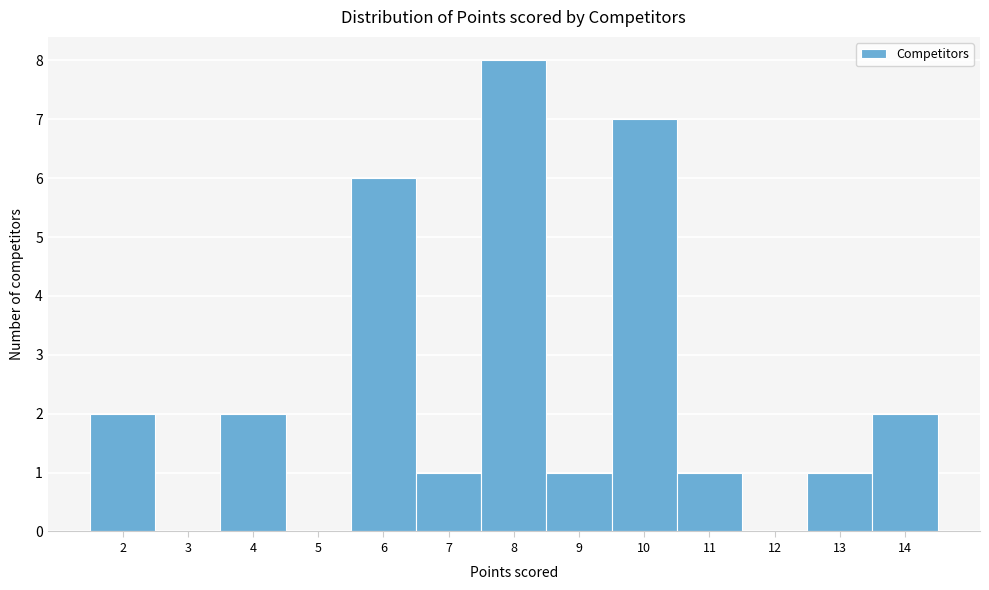

Reading left to right, list every bar in this chart as the range it spans on the x-axis followed by its height. The values are not printed on the chart, so give them approximately, as read against the axis.

1.5 to 2.5: 2
2.5 to 3.5: 0
3.5 to 4.5: 2
4.5 to 5.5: 0
5.5 to 6.5: 6
6.5 to 7.5: 1
7.5 to 8.5: 8
8.5 to 9.5: 1
9.5 to 10.5: 7
10.5 to 11.5: 1
11.5 to 12.5: 0
12.5 to 13.5: 1
13.5 to 14.5: 2